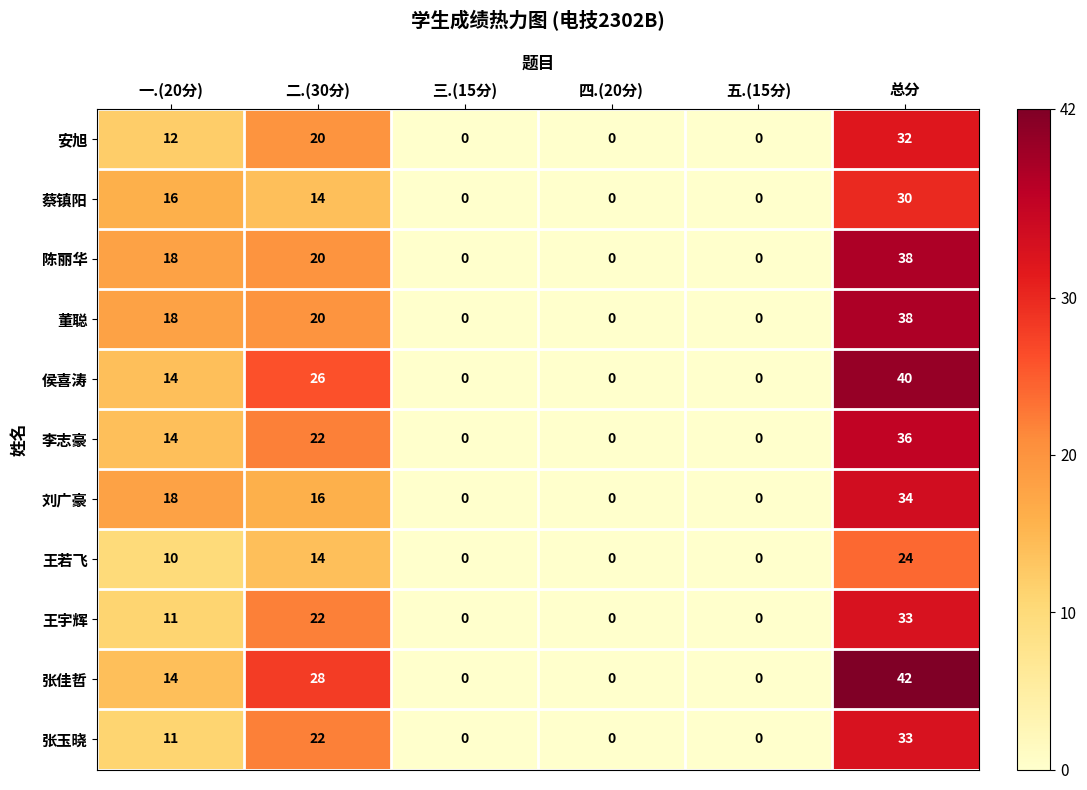

Which label corresponds to the largest value in the chart?

总分